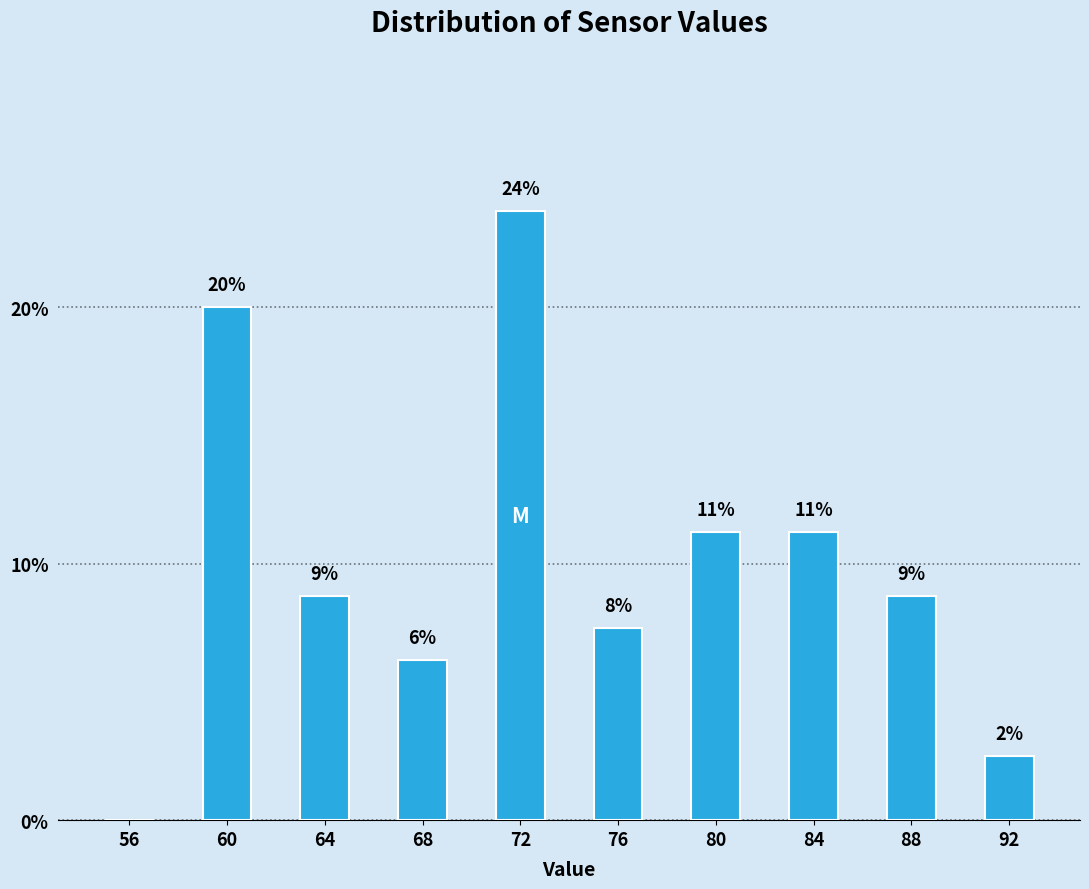

Are the bars horizontal?

No